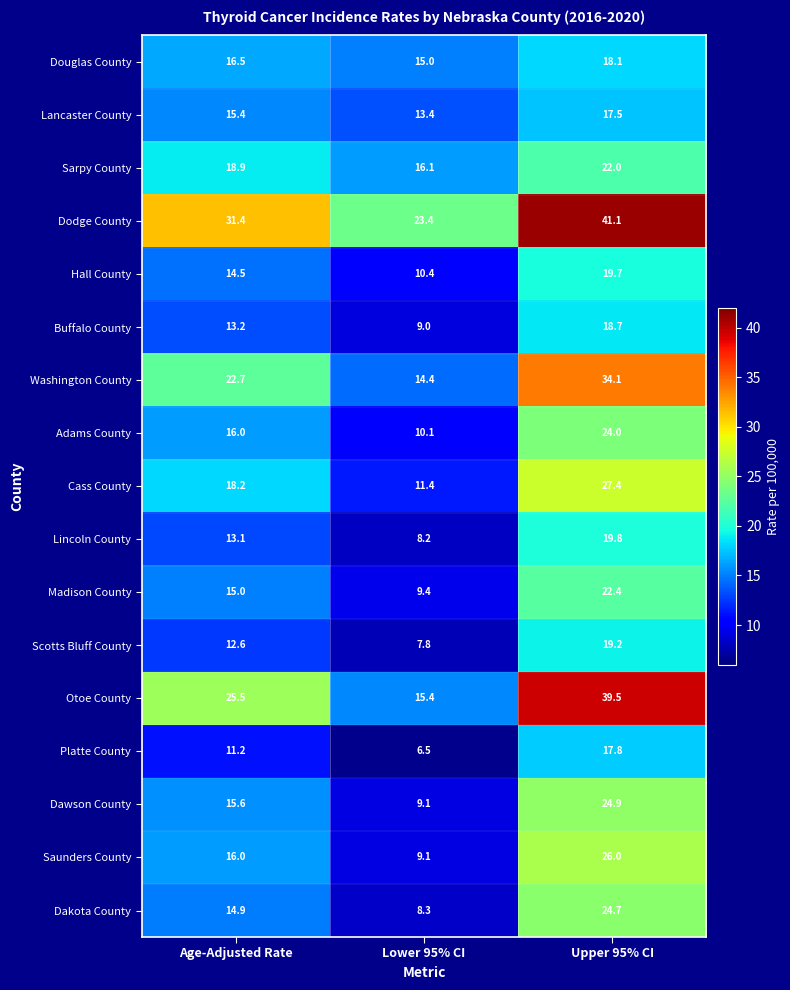

What is the sum of the Washington County values at Age-Adjusted Rate and Lower 95% CI?

37.1